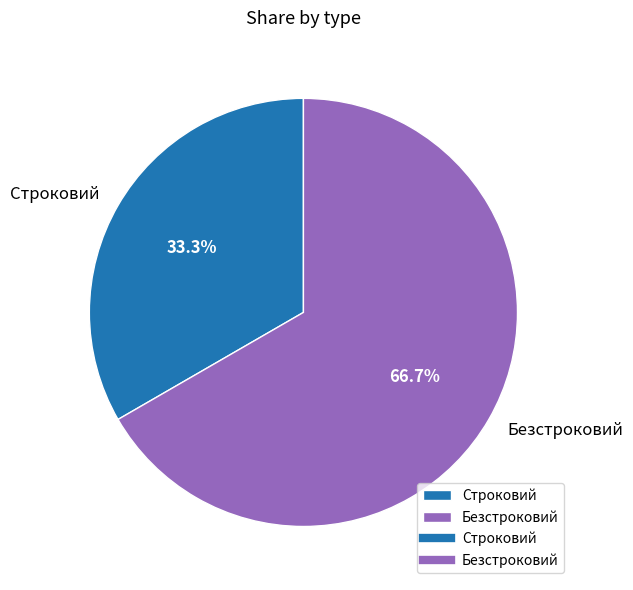

True or false: Безстроковий accounts for 67% of the total.

True